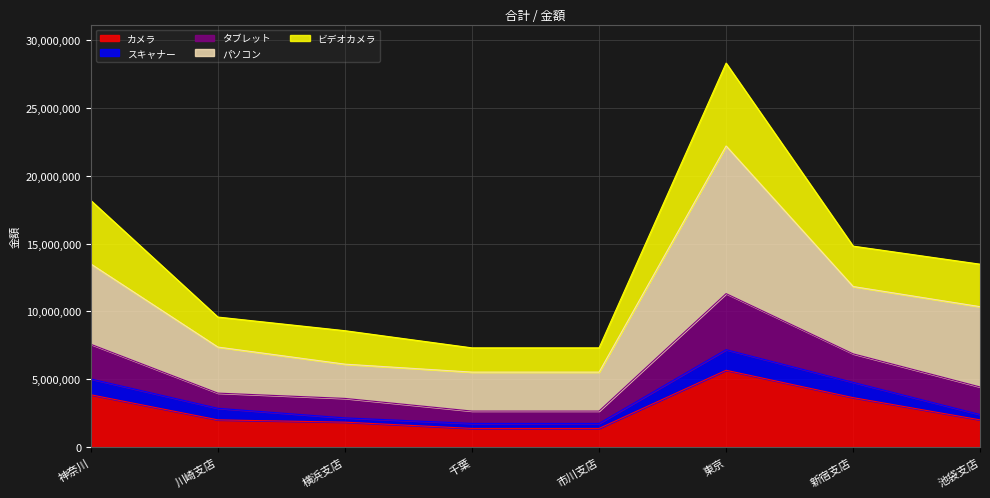

At which label does カメラ reach its peak?

東京